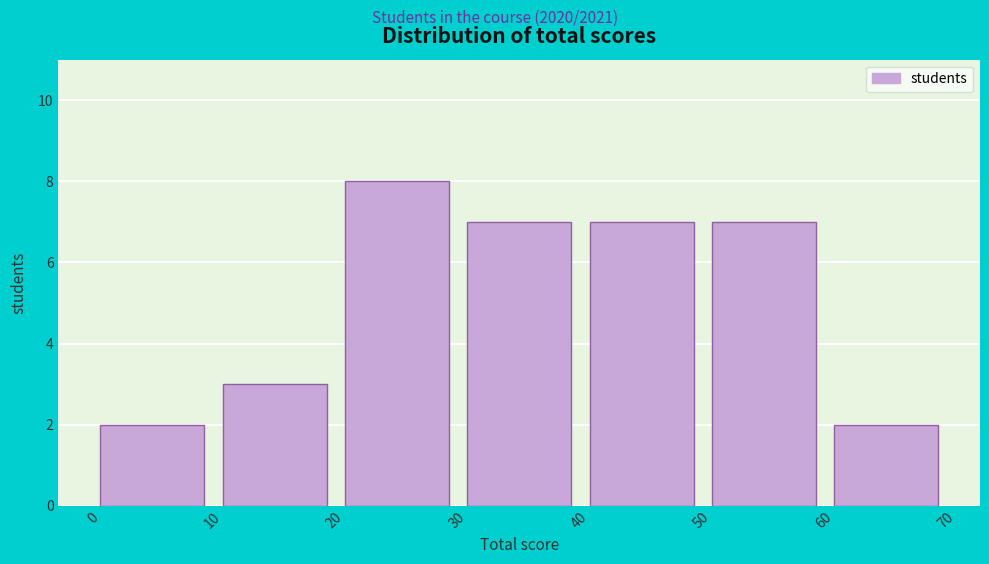

Over which range of the x-axis is the bar tallest?

20 to 30